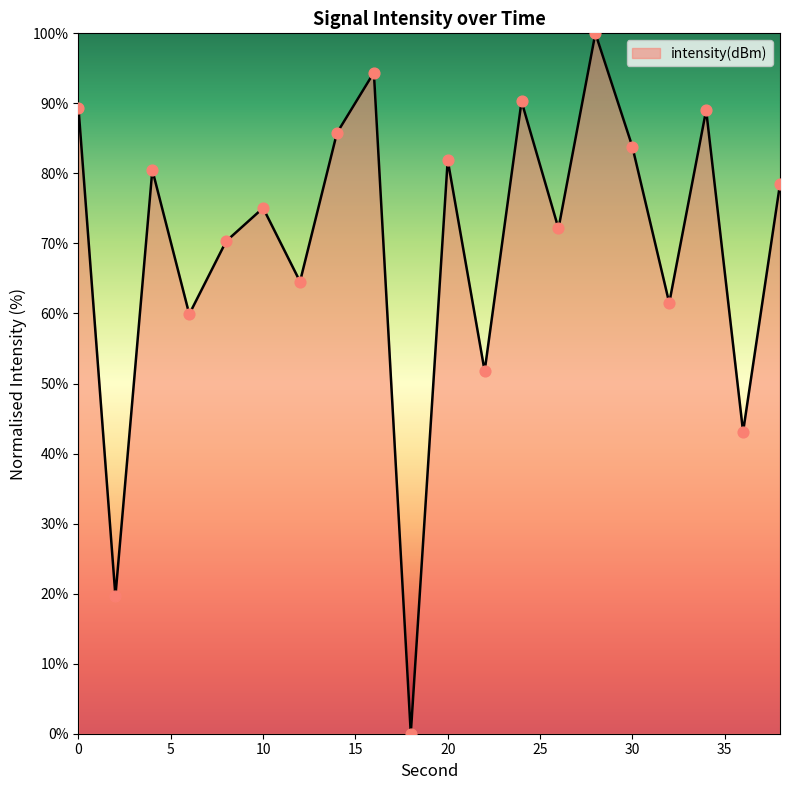

What is the maximum value shown in the chart?

100.0